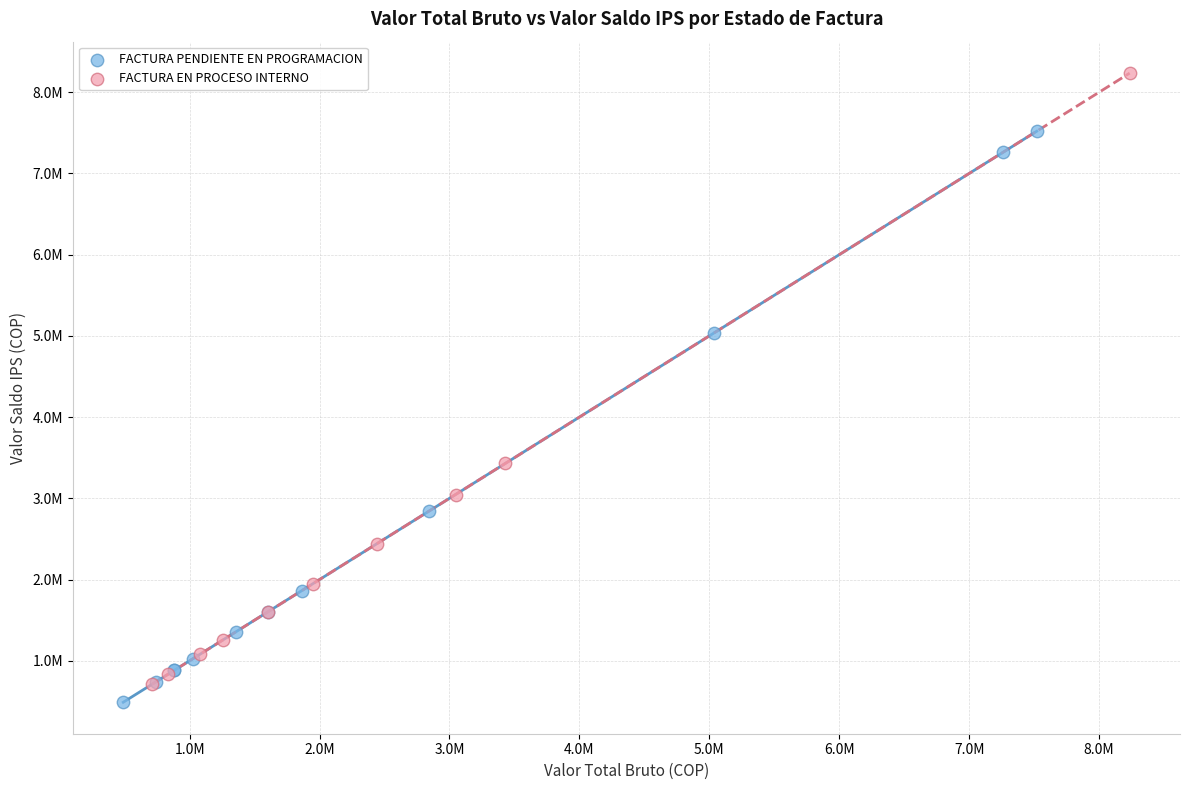

Which series contains the lowest Y value?

FACTURA PENDIENTE EN PROGRAMACION